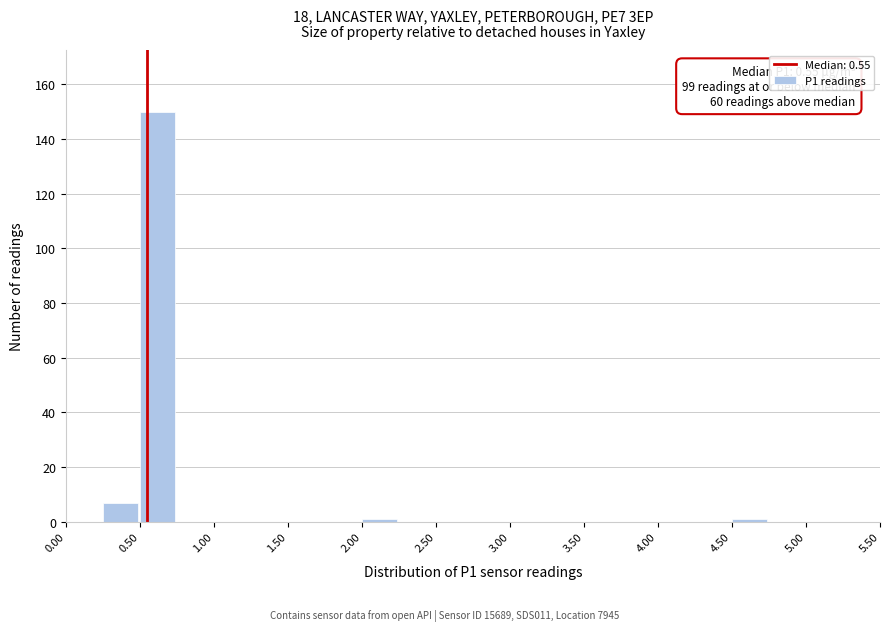

Which range on the x-axis has the tallest bar?

0.50 to 0.75